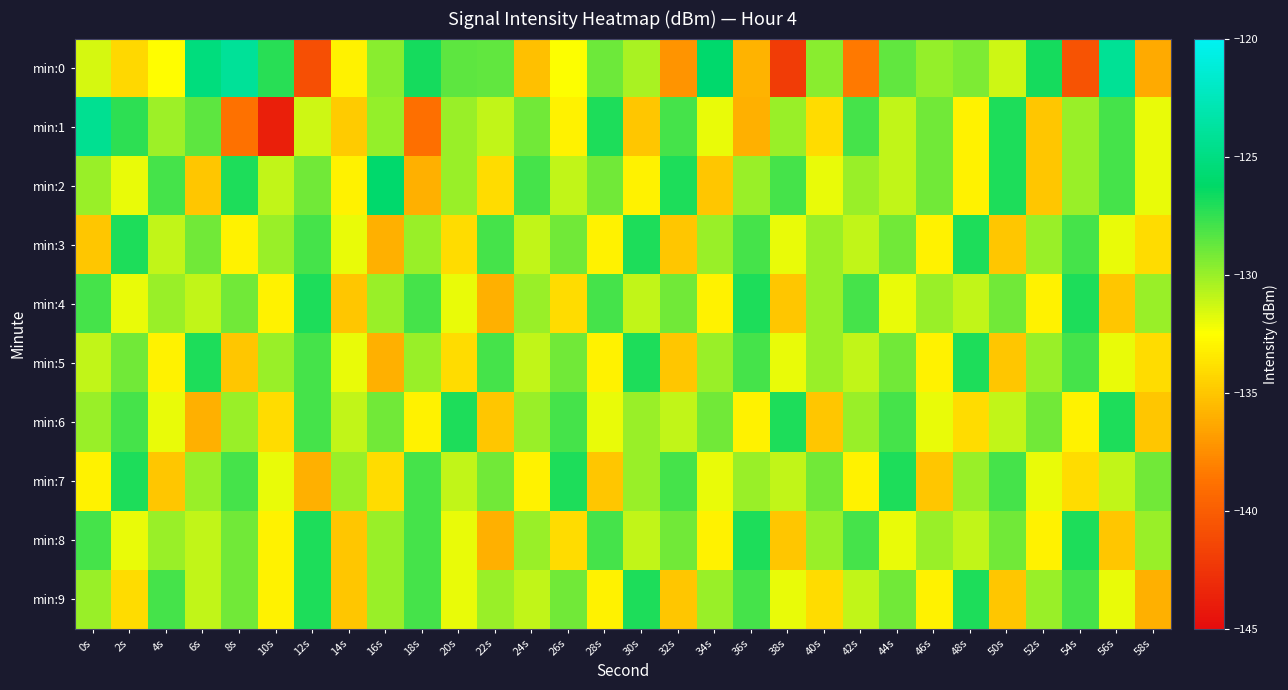

What is the total value across all series at 24s?

-1308.3